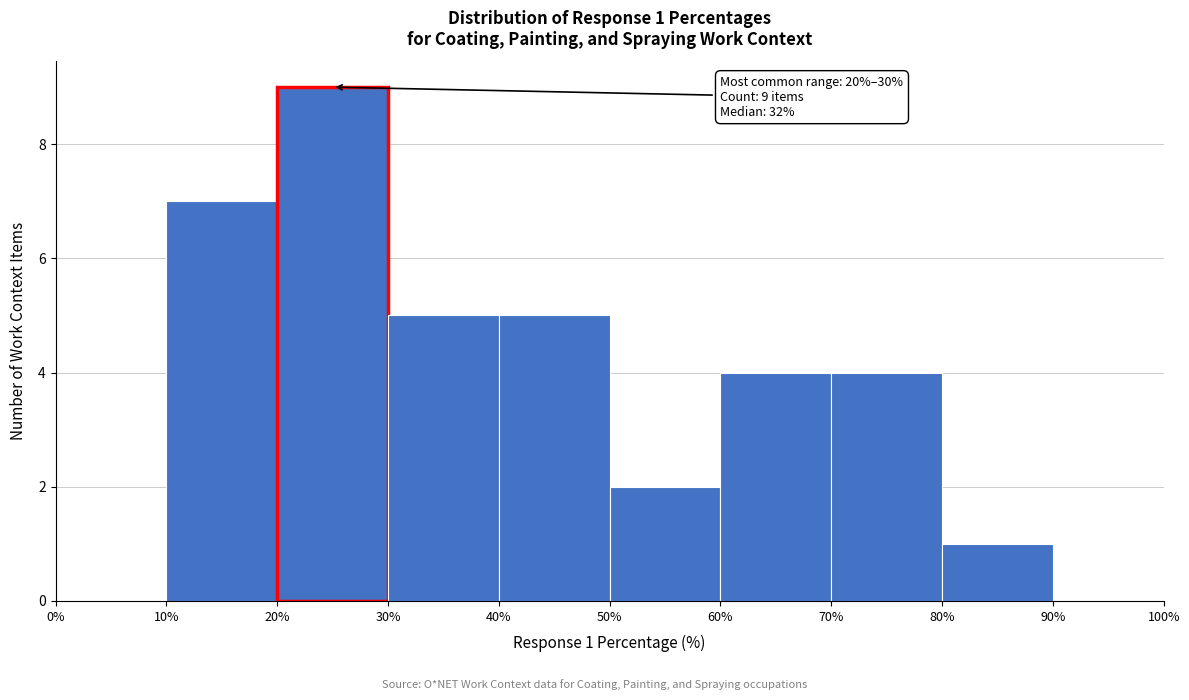

Which range on the x-axis has the tallest bar?

20% to 30%